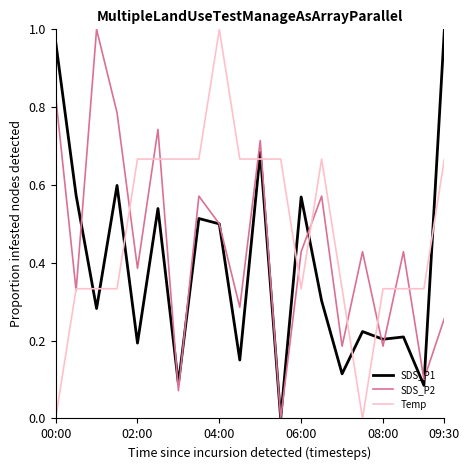

Which series has the largest total across all categories?

Temp